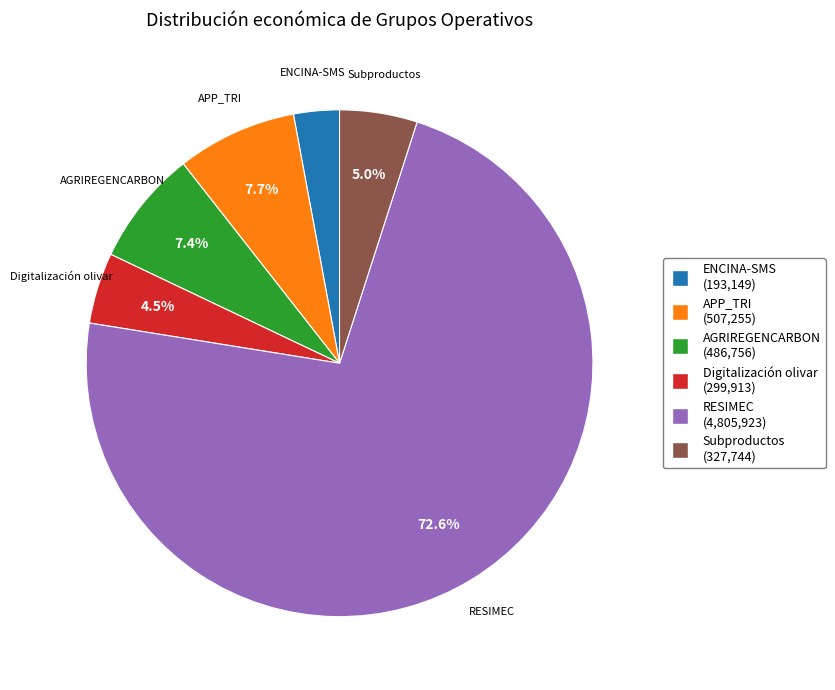

Does any single category account for the majority?

Yes